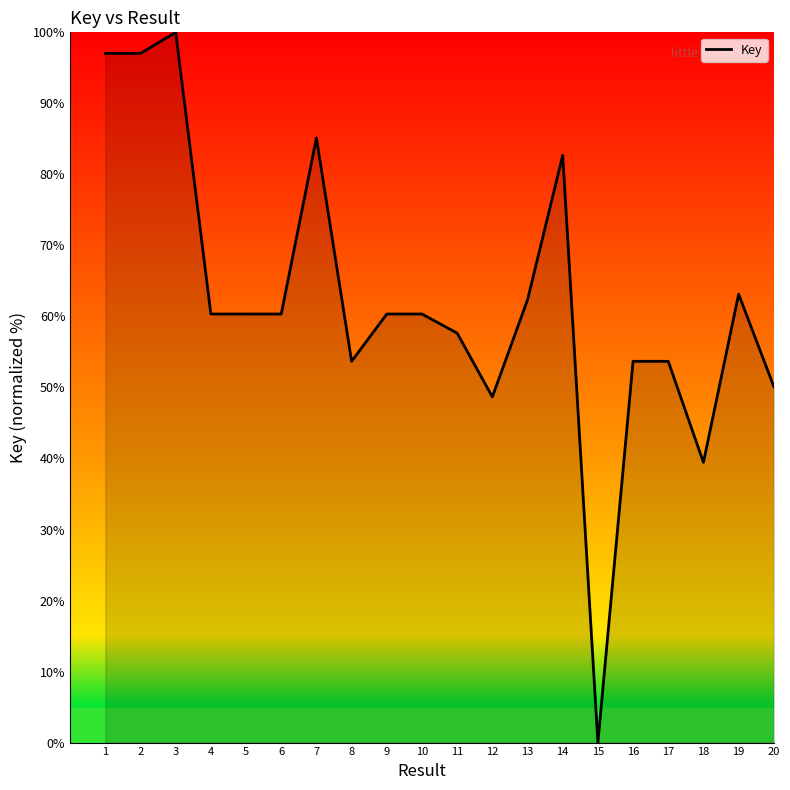

Count the number of categories in the chart.

20